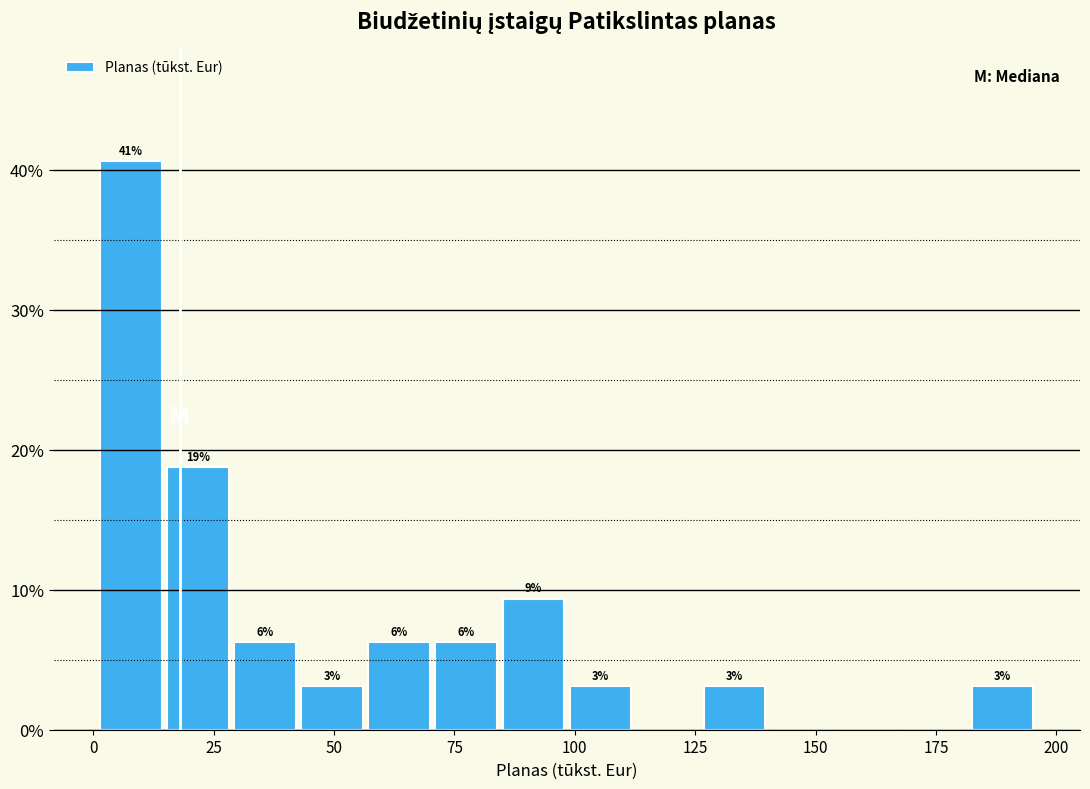

Around what value on the x-axis is the tallest bar? Give the approximate position of its centre, as read against the axis.

10